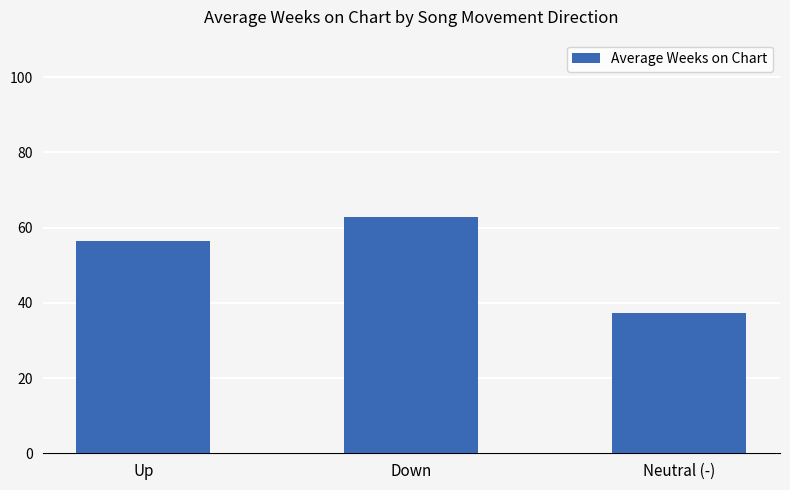

How many bars are there in total?

3